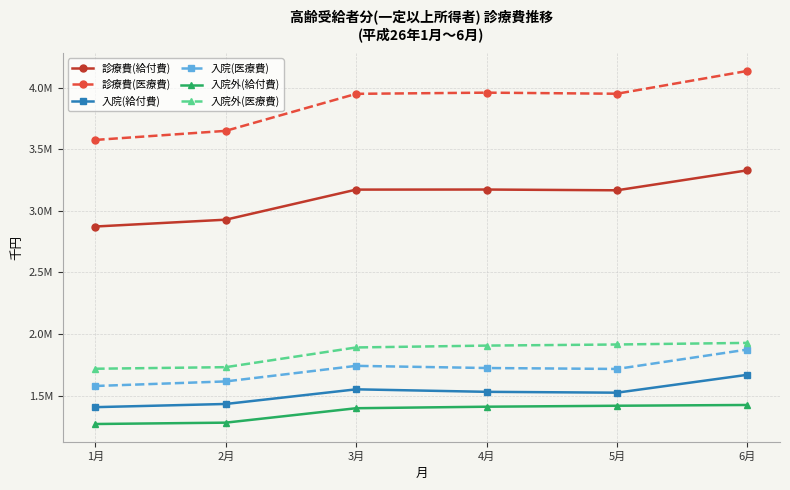

At 6月, list the series in order from smallest to largest.

入院外(給付費), 入院(給付費), 入院(医療費), 入院外(医療費), 診療費(給付費), 診療費(医療費)